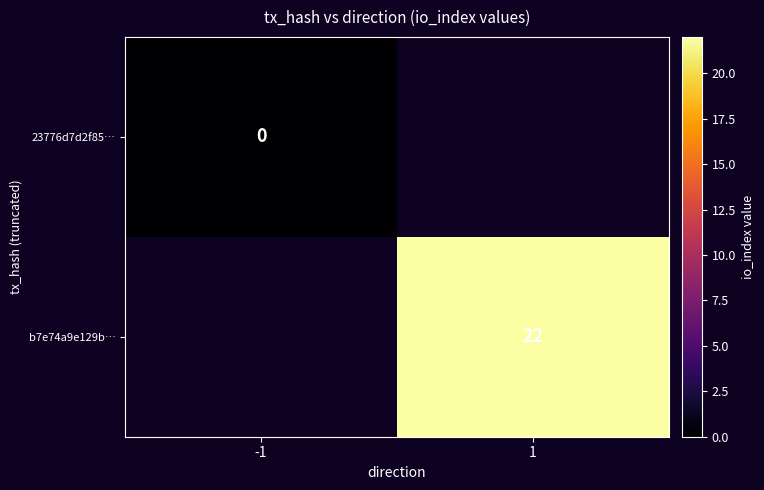

Is it true that b7e74a9e129b… equals 7 at 1?

False